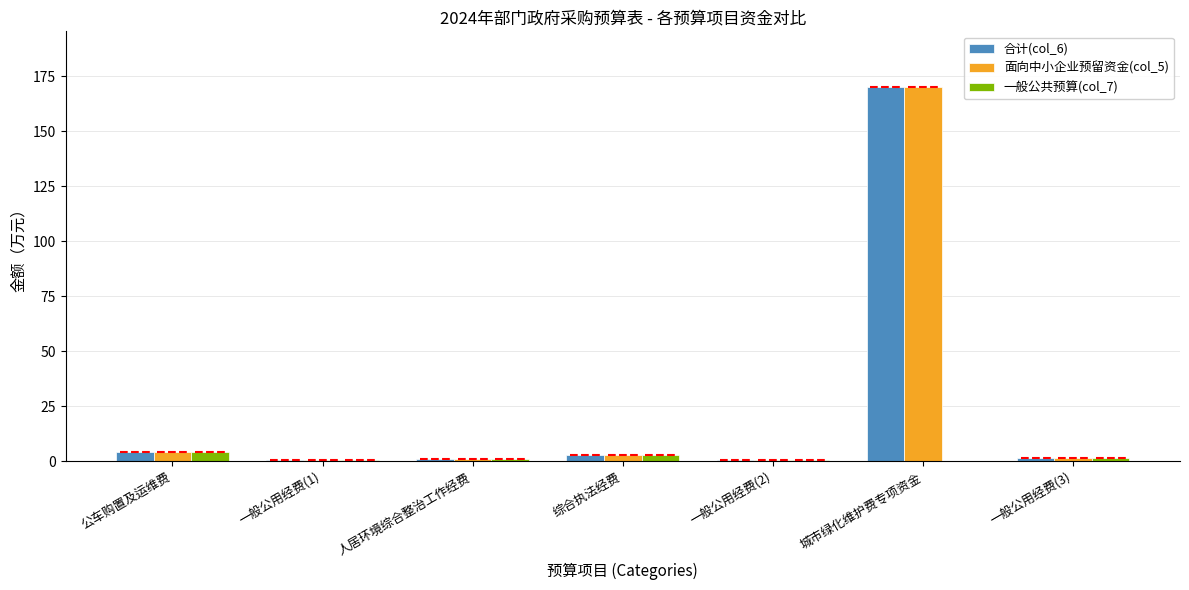

Which category has the highest value in the 一般公共预算(col_7) series?

公车购置及运维费